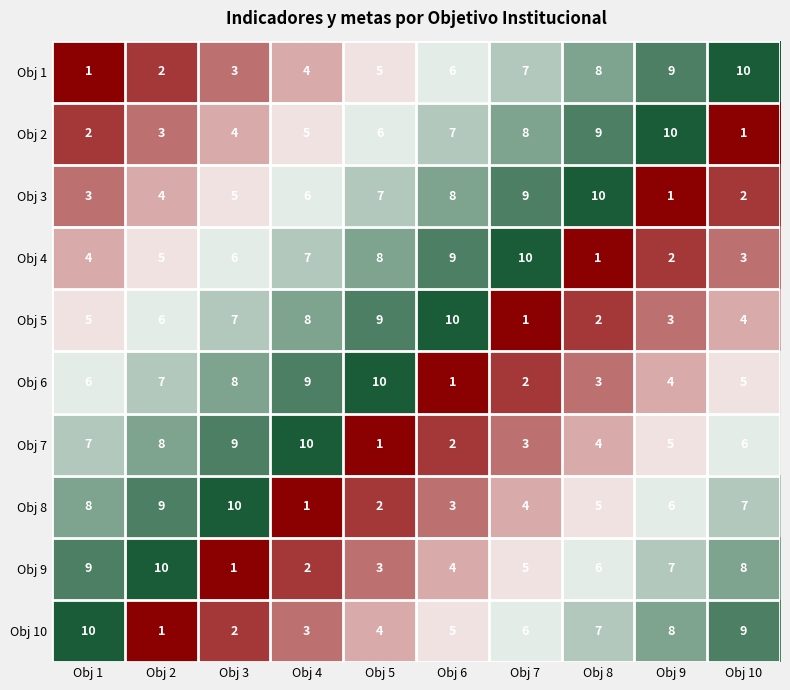

True or false: Obj 8 has a value of 6 at Obj 9.

True